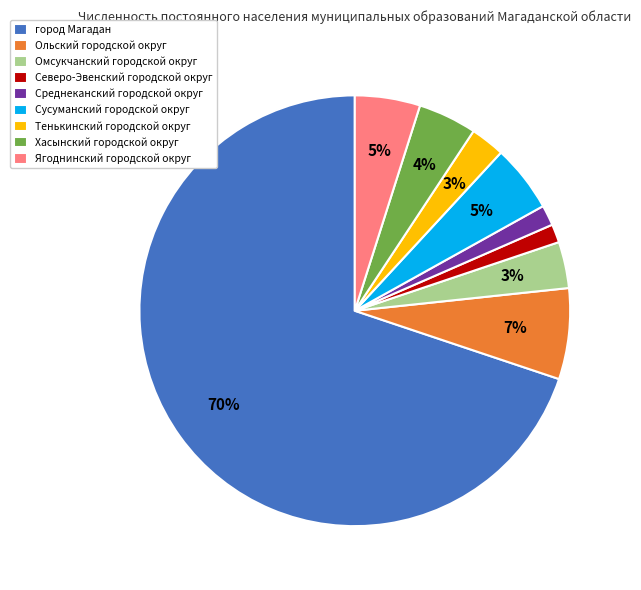

Which slice is the largest?

город Магадан